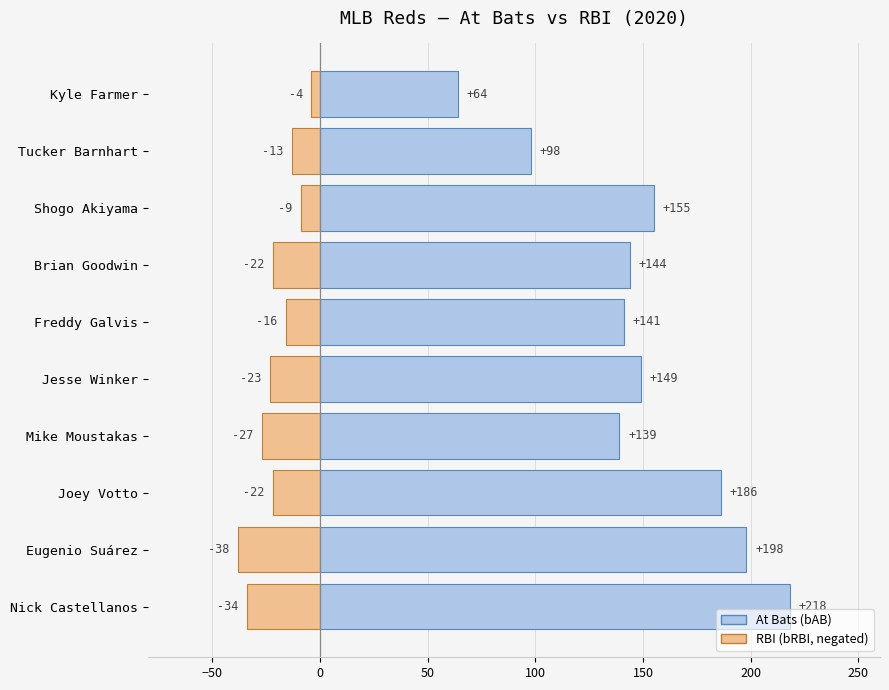

What position from the right is Joey Votto?

8